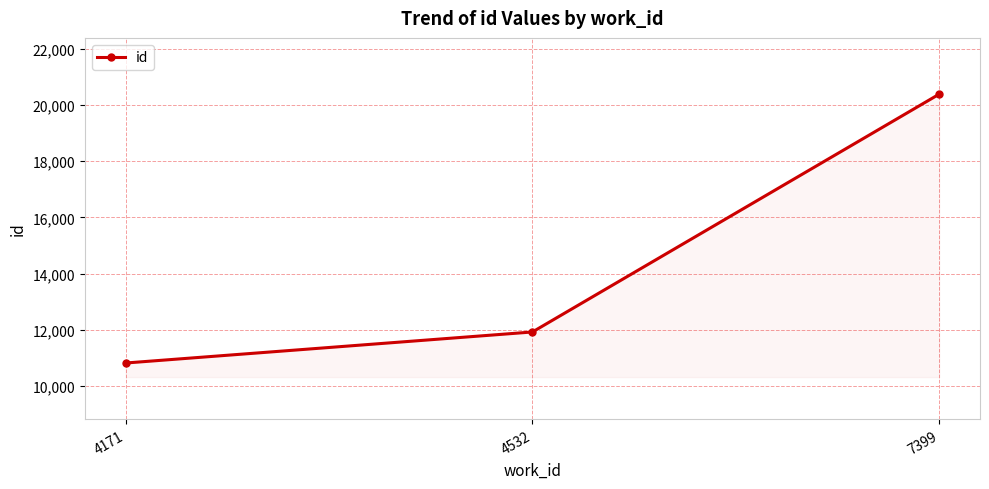

List the labels in order of value, smallest first.

4171, 4532, 7399